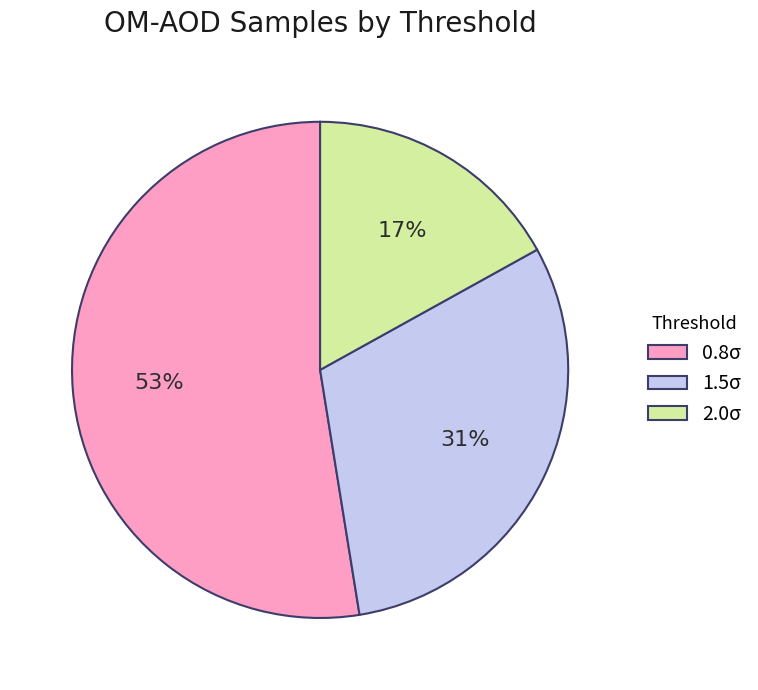

To the nearest percent, what portion does 2.0σ represent?

17%